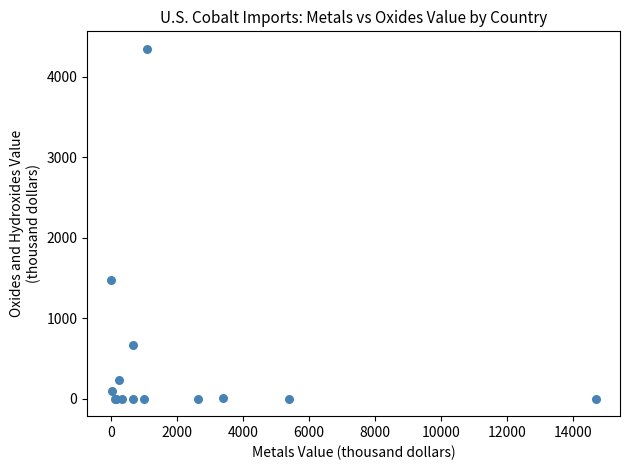

What Y value in the scatter plot is closest to 2175?

1470